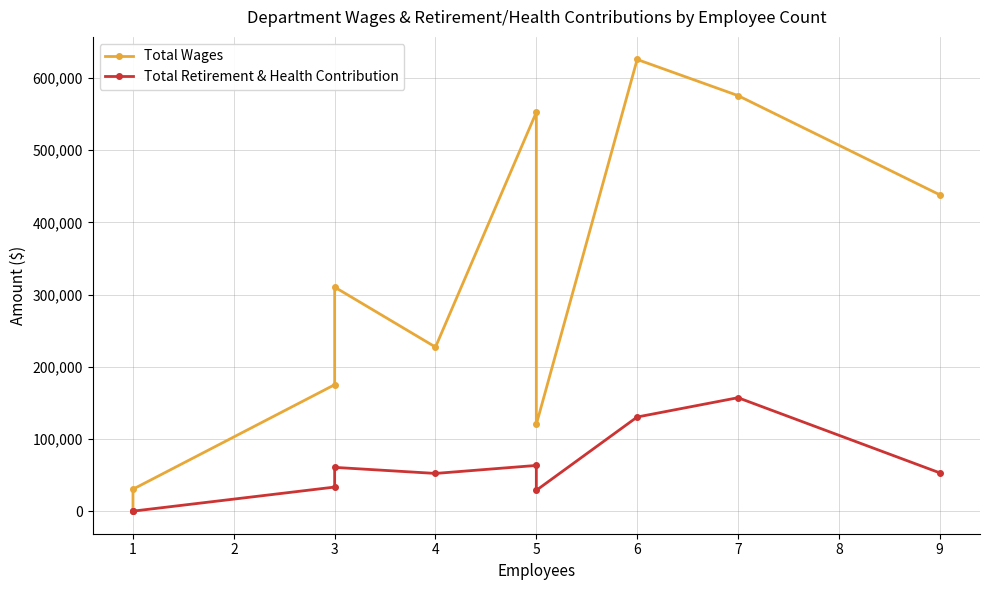

In Total Wages, how many points are higher than both neighbors (excluding endpoints)?

3